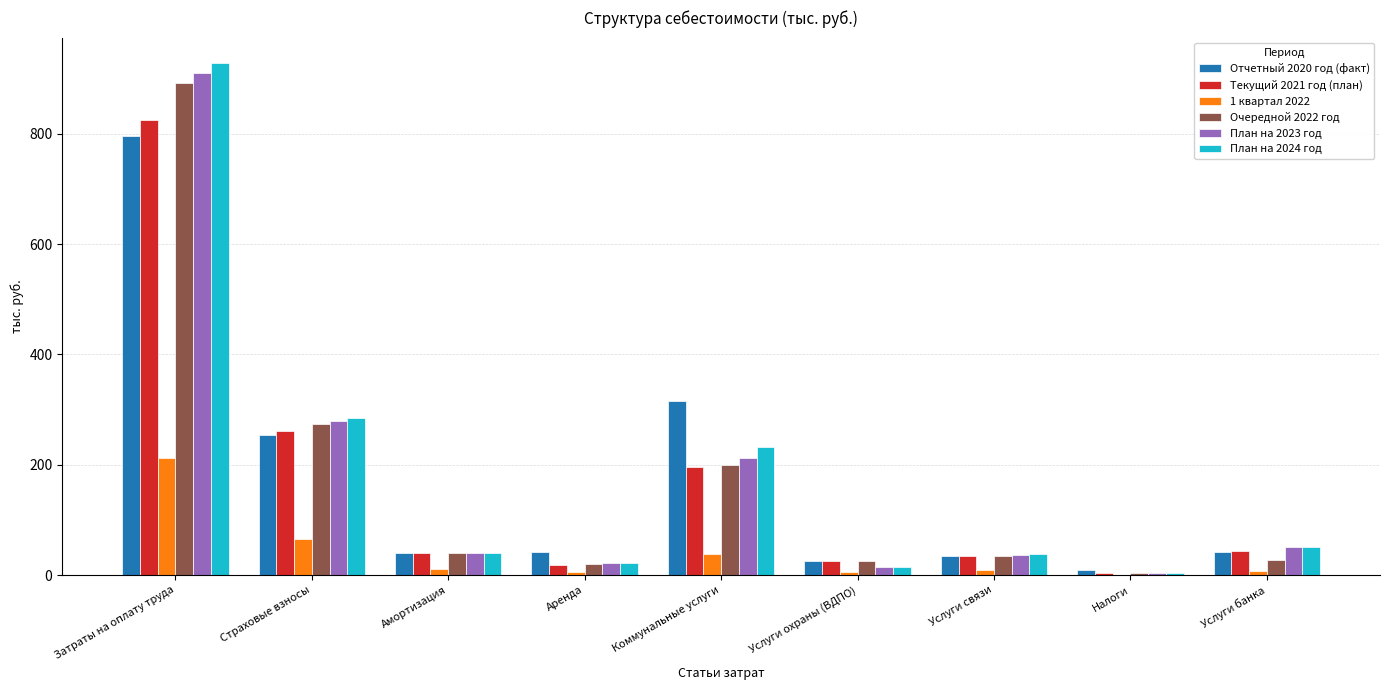

Which series has the widest spread of values?

План на 2024 год